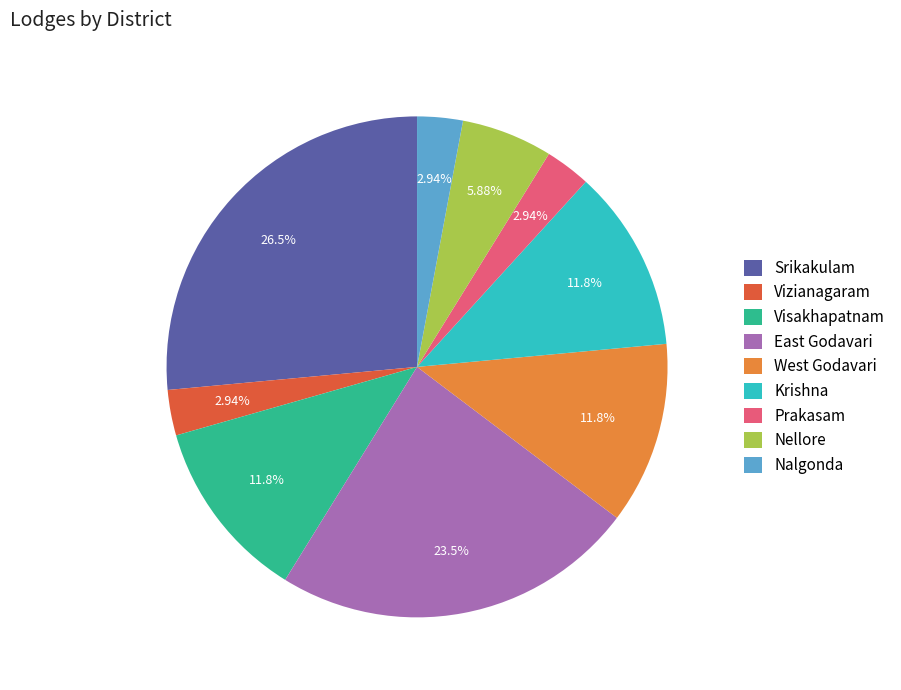

To the nearest percent, what percentage of the pie is West Godavari?

12%